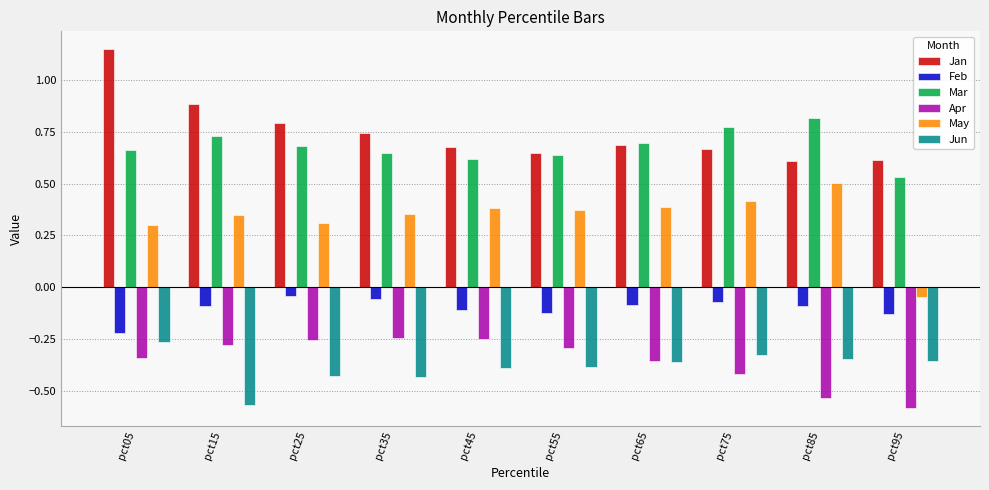

How many Jan values are between 0 and 1?

9